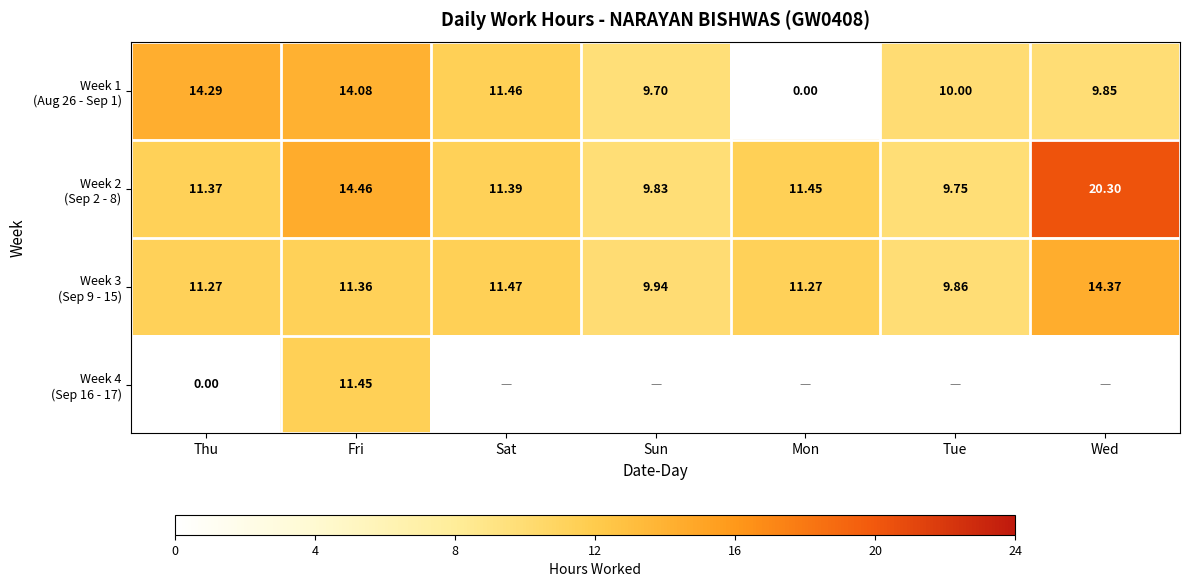

Where is Week 3 (Sep 9 - 15) nearest to the value 12?

Sat